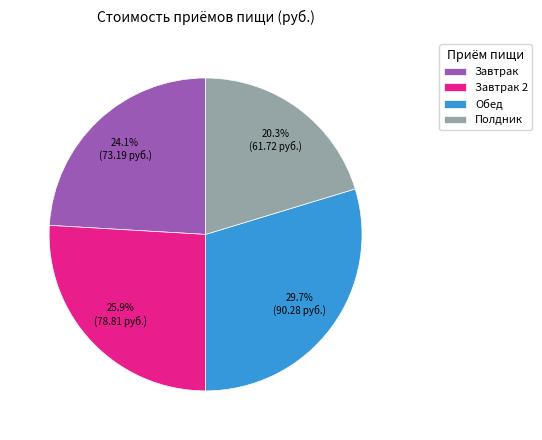

Count the number of slices in the pie.

4